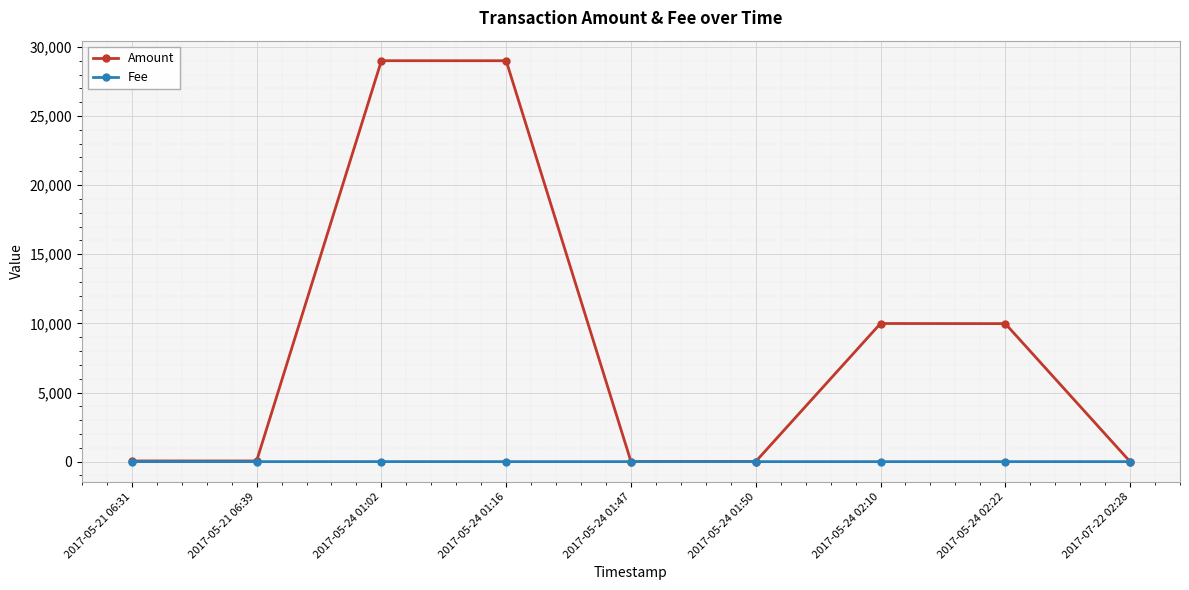

What is the difference between the Fee values at 2017-05-24 01:02 and 2017-05-24 01:16?

2.0